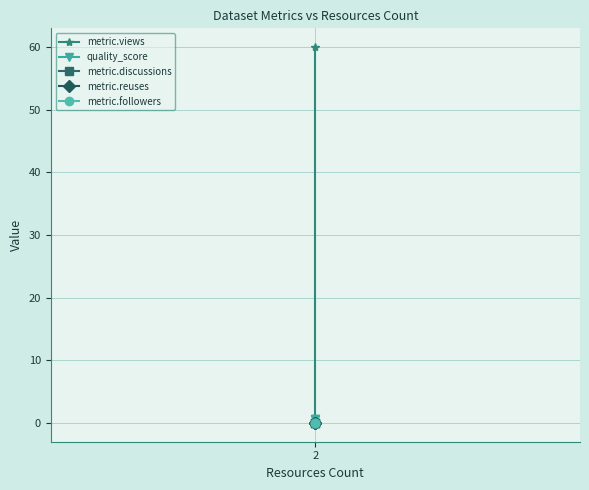

What are all the series names shown in the legend?

metric.views, quality_score, metric.discussions, metric.reuses, metric.followers